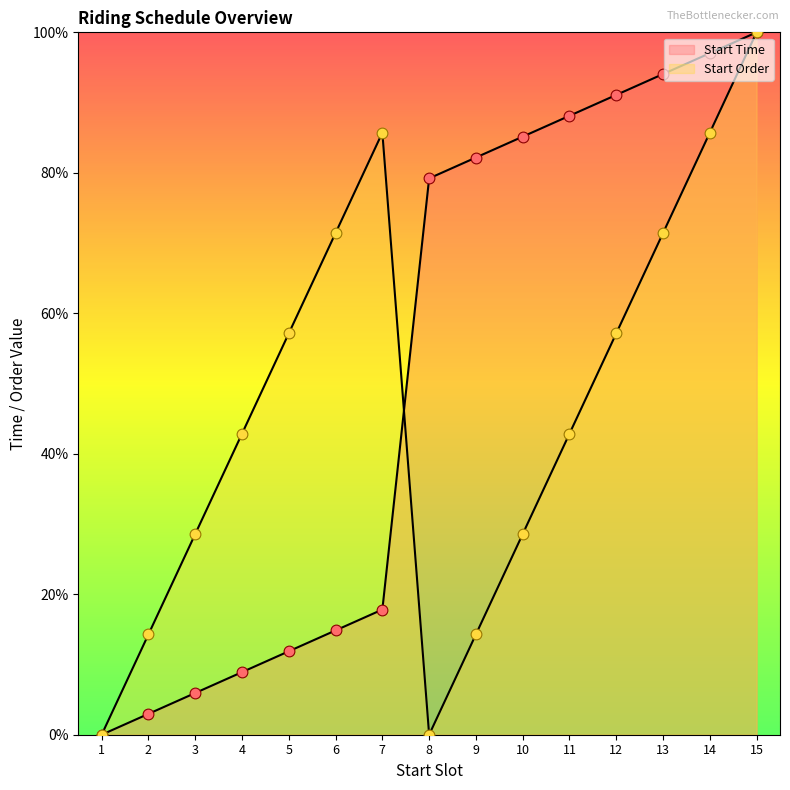

What is the total value across all series at 12?

148.2